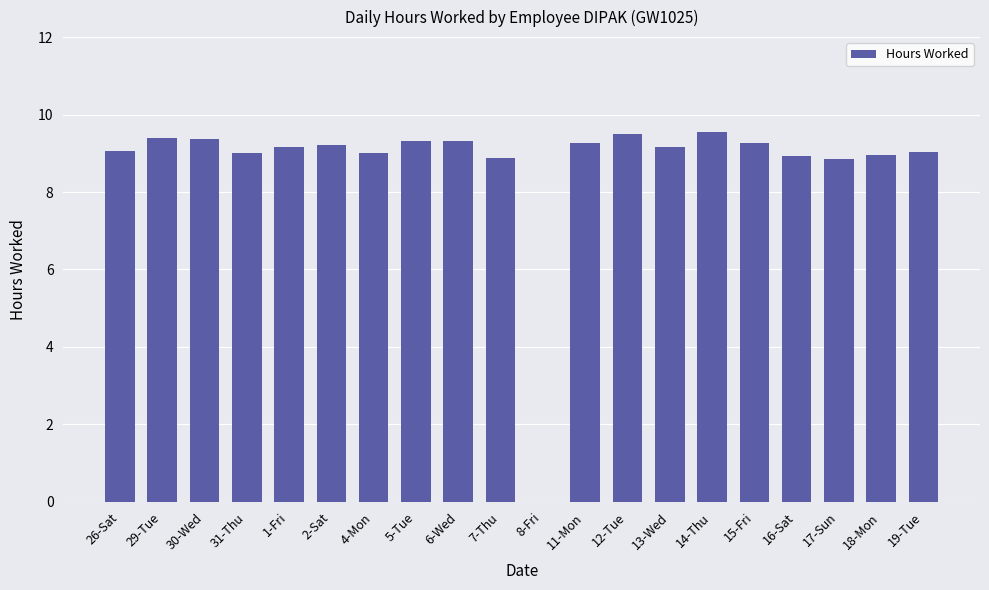

Is it true that the value at 13-Wed is 4.0?

False